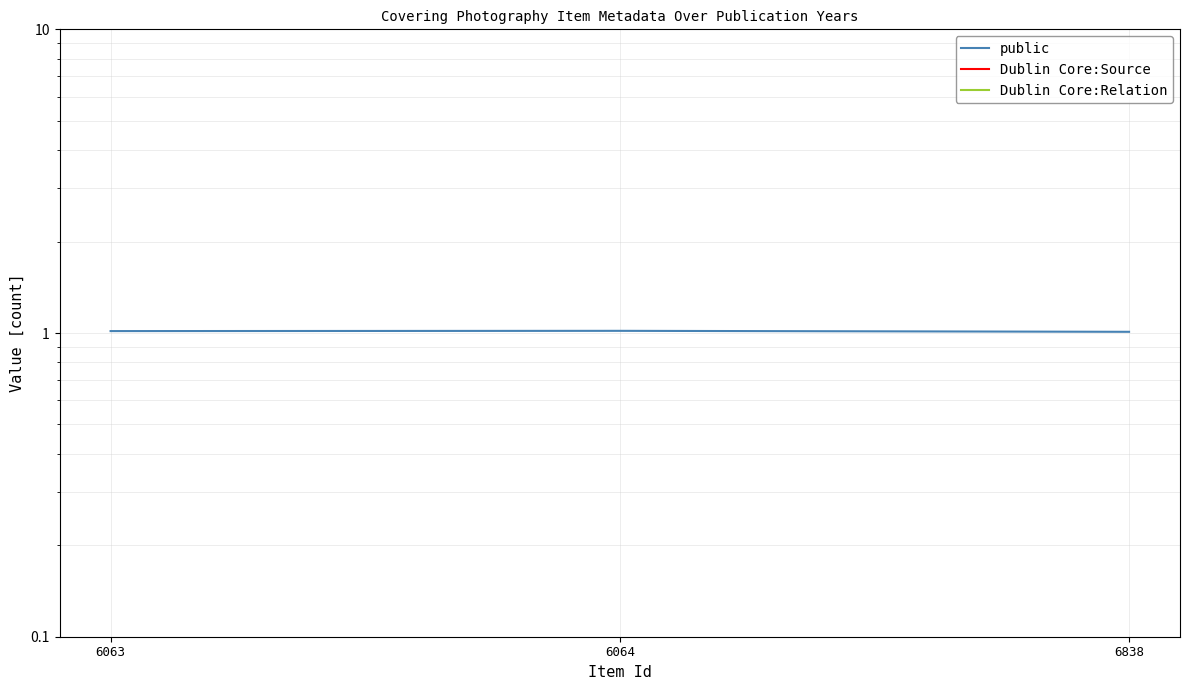

Is it true that Dublin Core:Source equals 0.0 at 6063?

True